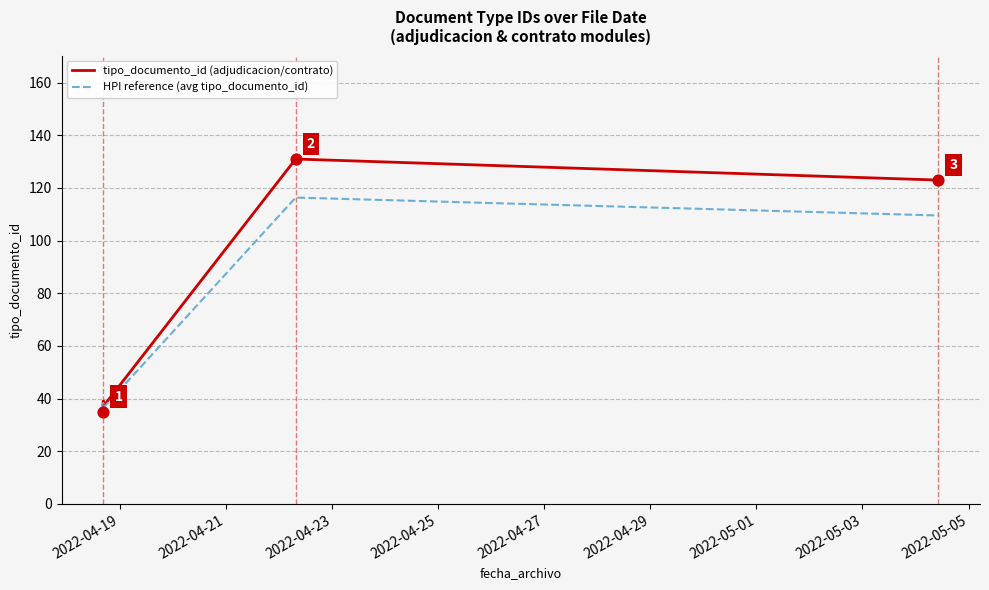

Is the value of HPI reference (avg tipo_documento_id) at 2022-04-23 greater than the value of tipo_documento_id (adjudicacion/contrato) at 2022-04-19?

Yes